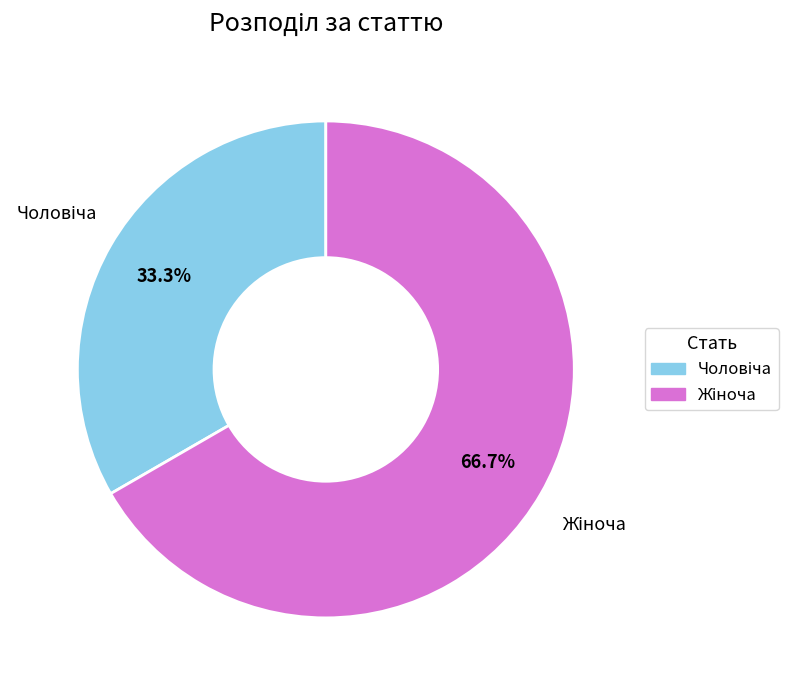

Is there a majority slice in this chart?

Yes